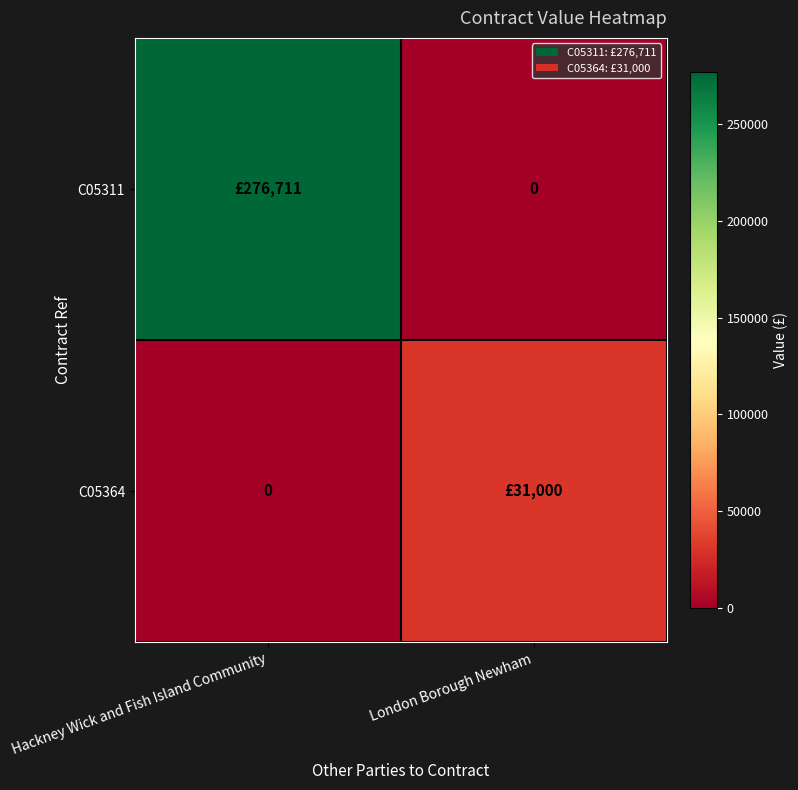

Which has a higher value, Hackney Wick and Fish Island Community or London Borough Newham?

Hackney Wick and Fish Island Community